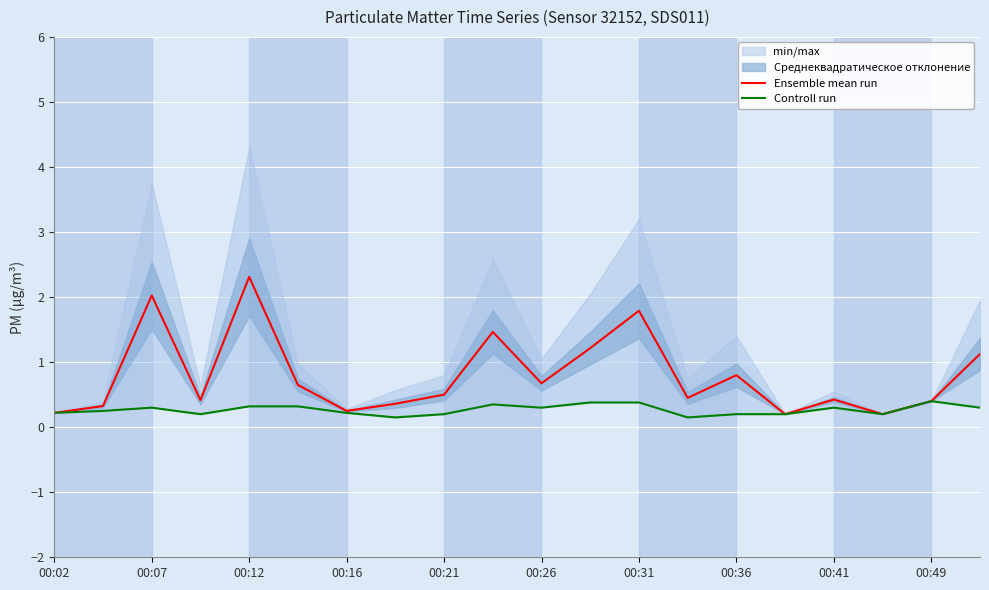

What is the highest value of the Ensemble mean run series?

2.3